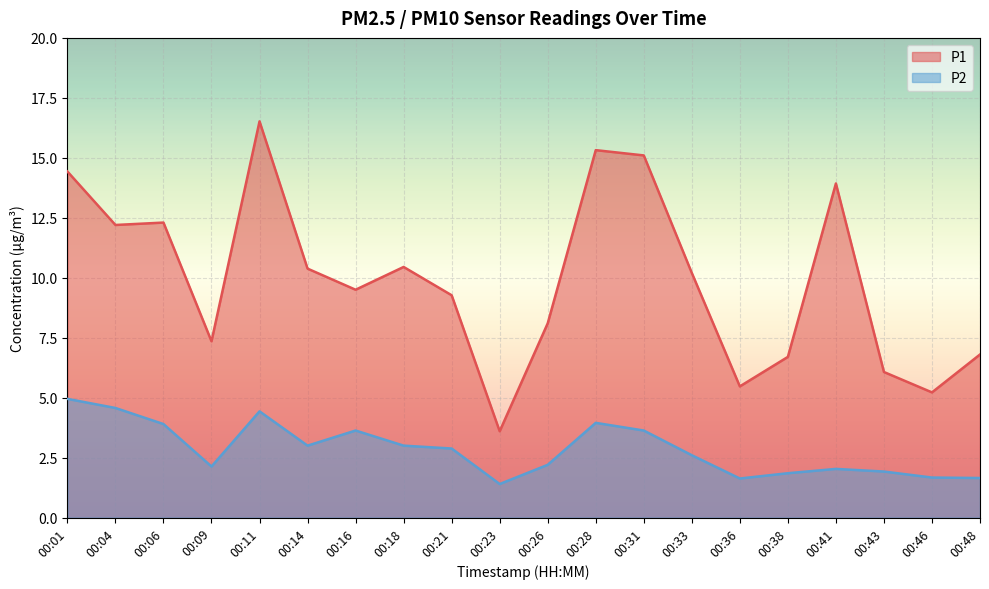

Count the number of data series in this chart.

2